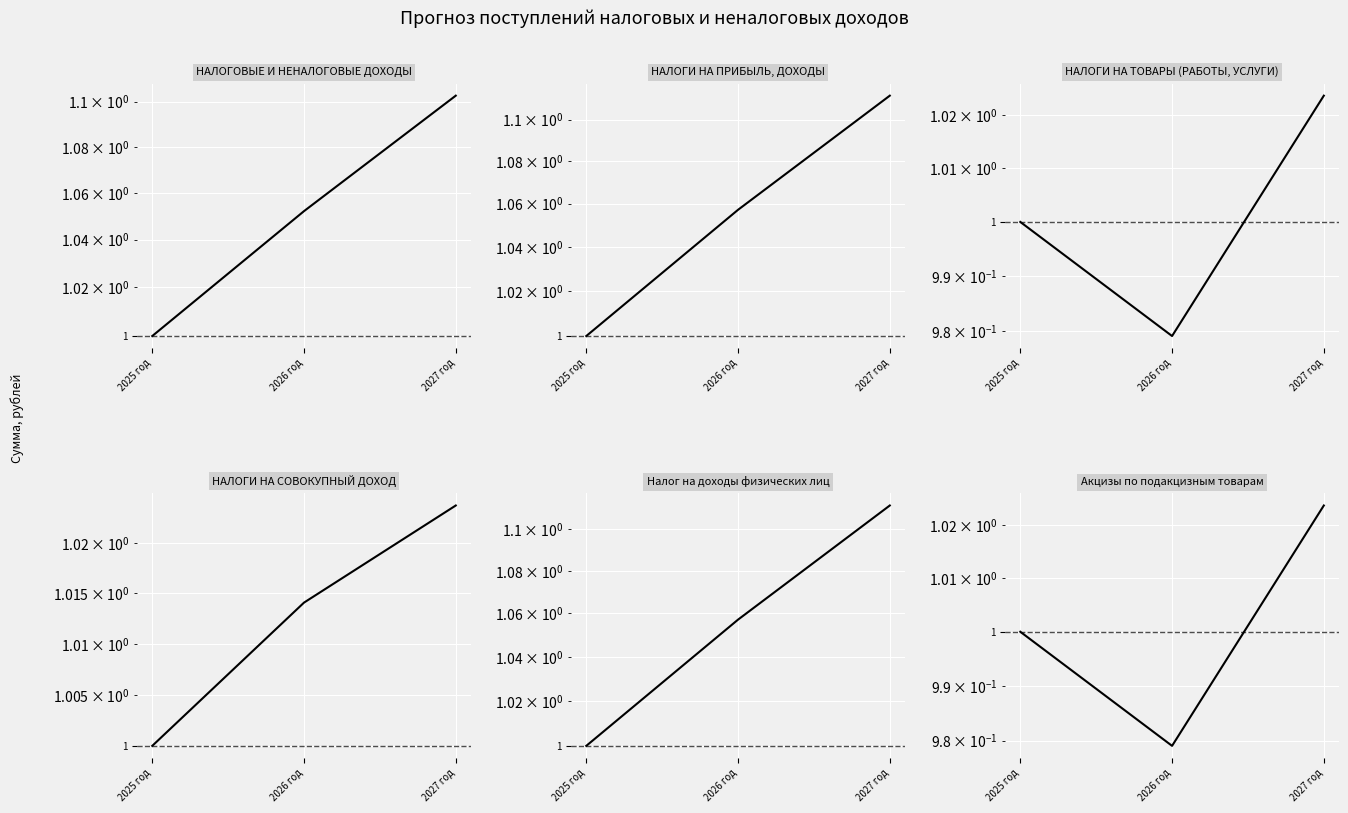

Which has a higher value, 2027 год or 2025 год?

2027 год